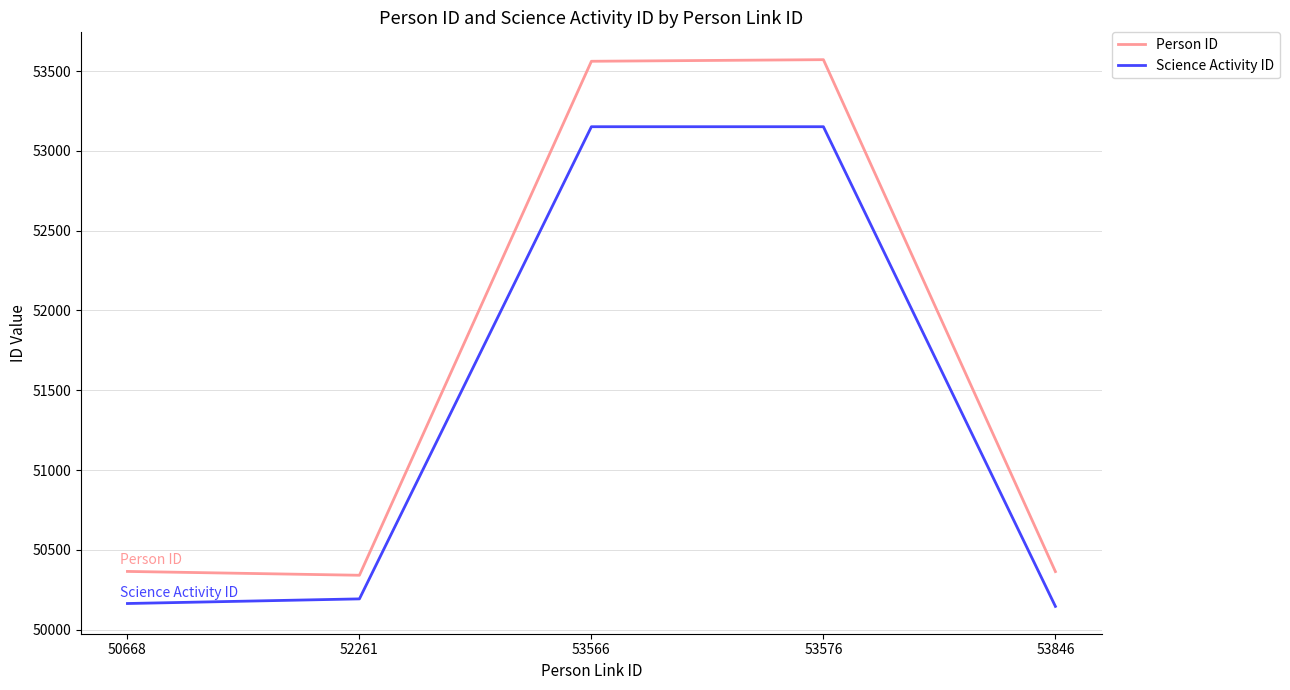

What is the sum of the Science Activity ID values at 52261 and 53566?

103344